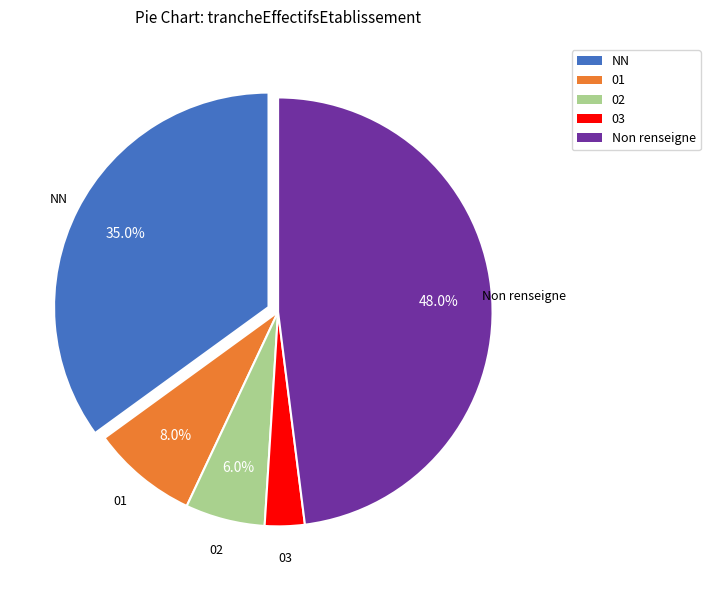

Approximately how many times larger is the value at 02 compared to NN?

0.2